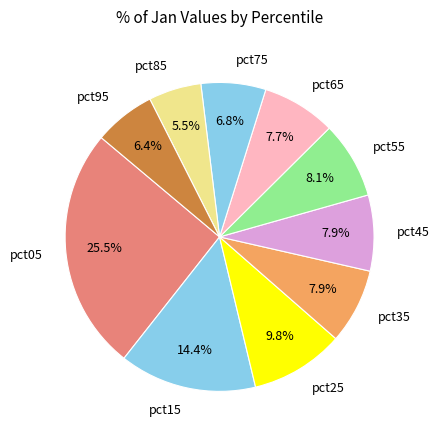

To the nearest percent, what percentage of the pie is pct15?

14%